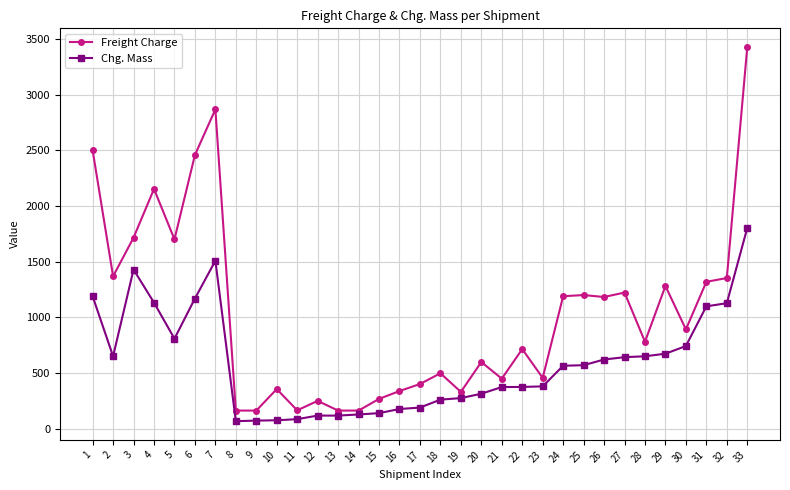

Which series has the largest range (max minus min)?

Freight Charge